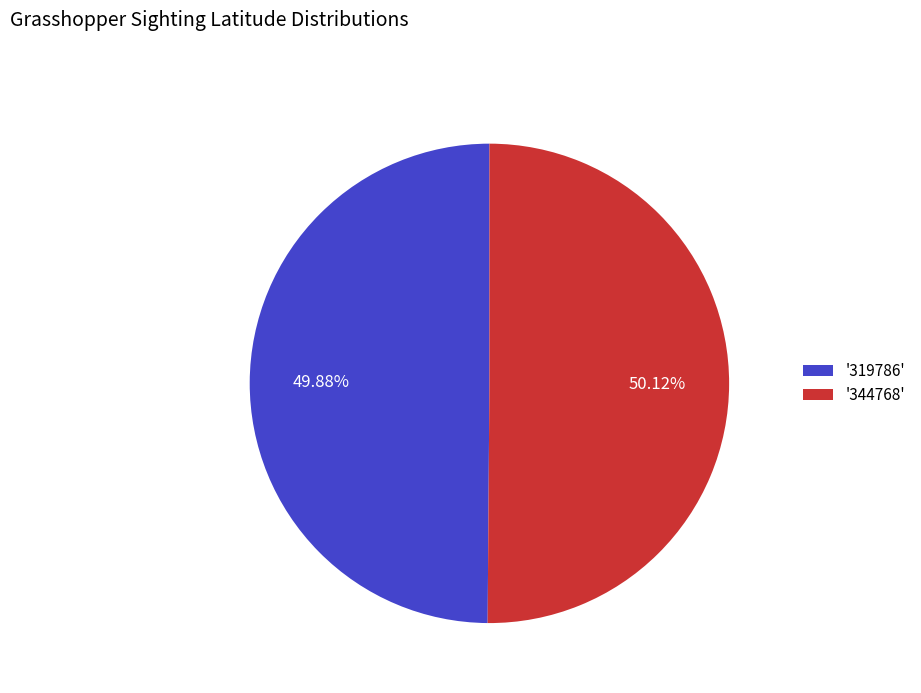

Is the sum of '319786' and '344768' greater than half?

Yes